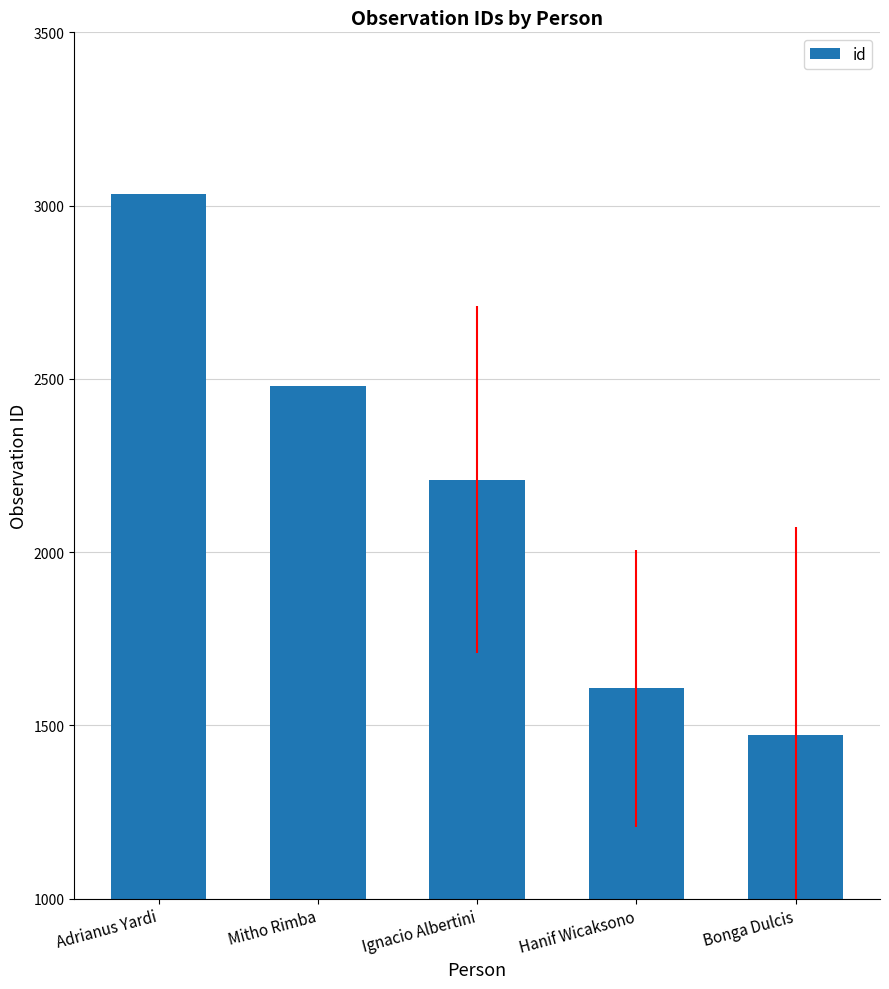

Is it true that the value at Ignacio Albertini is 602?

False